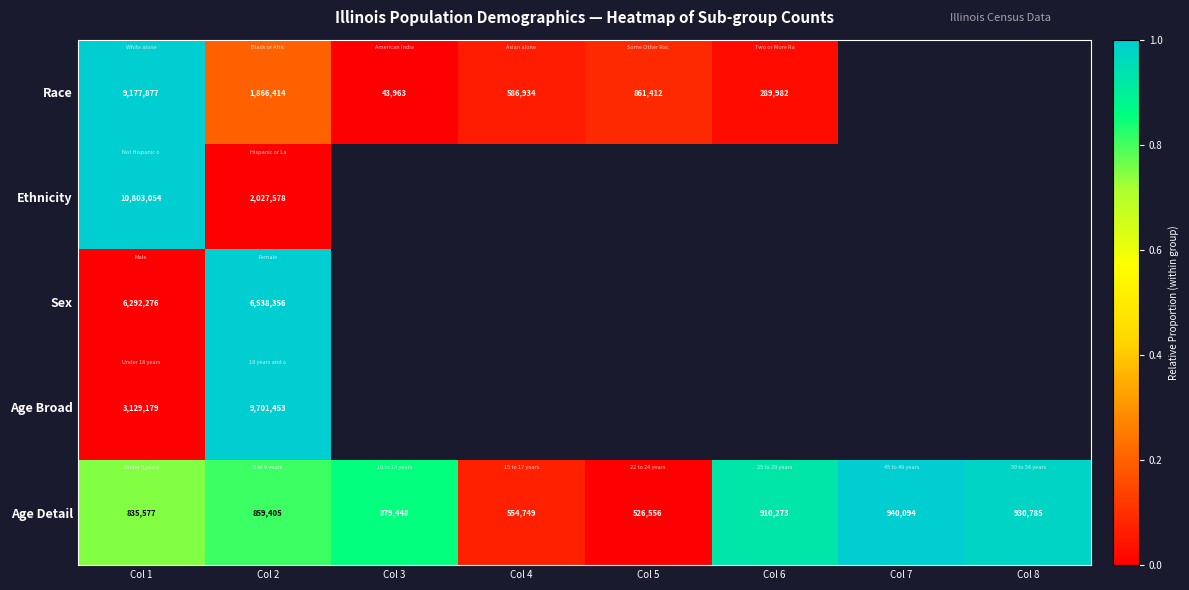

What is the average value of the Age Detail series?

804611